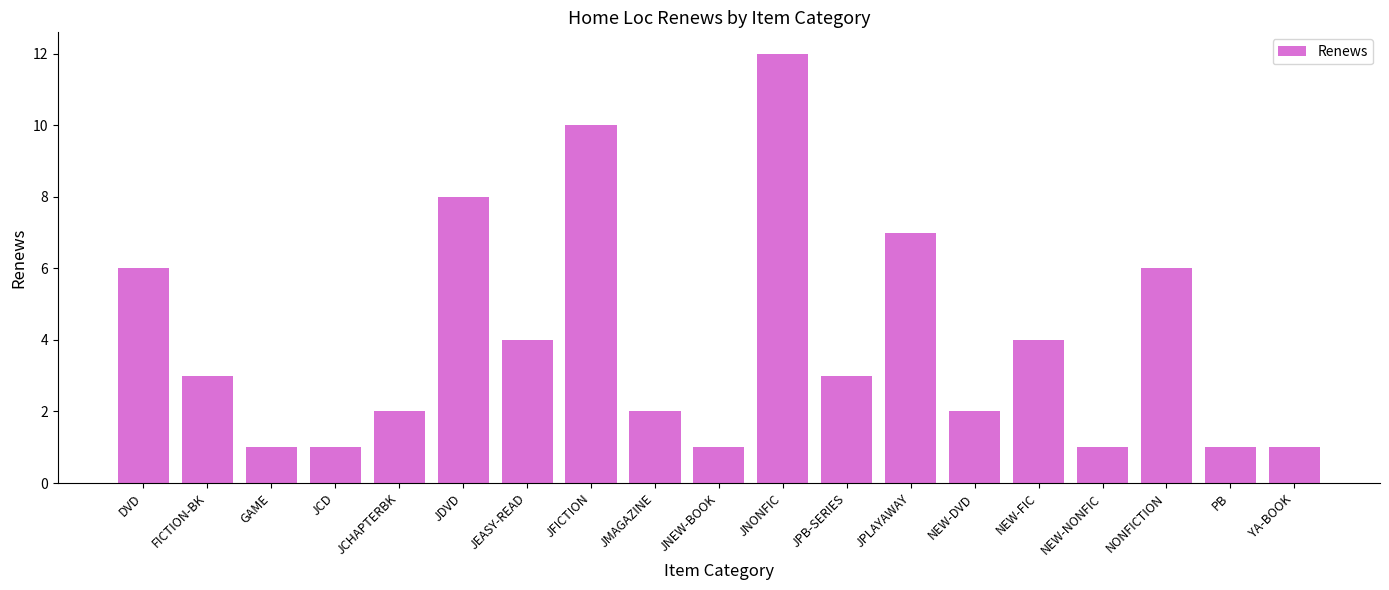

What is the difference between the maximum and minimum values?

11